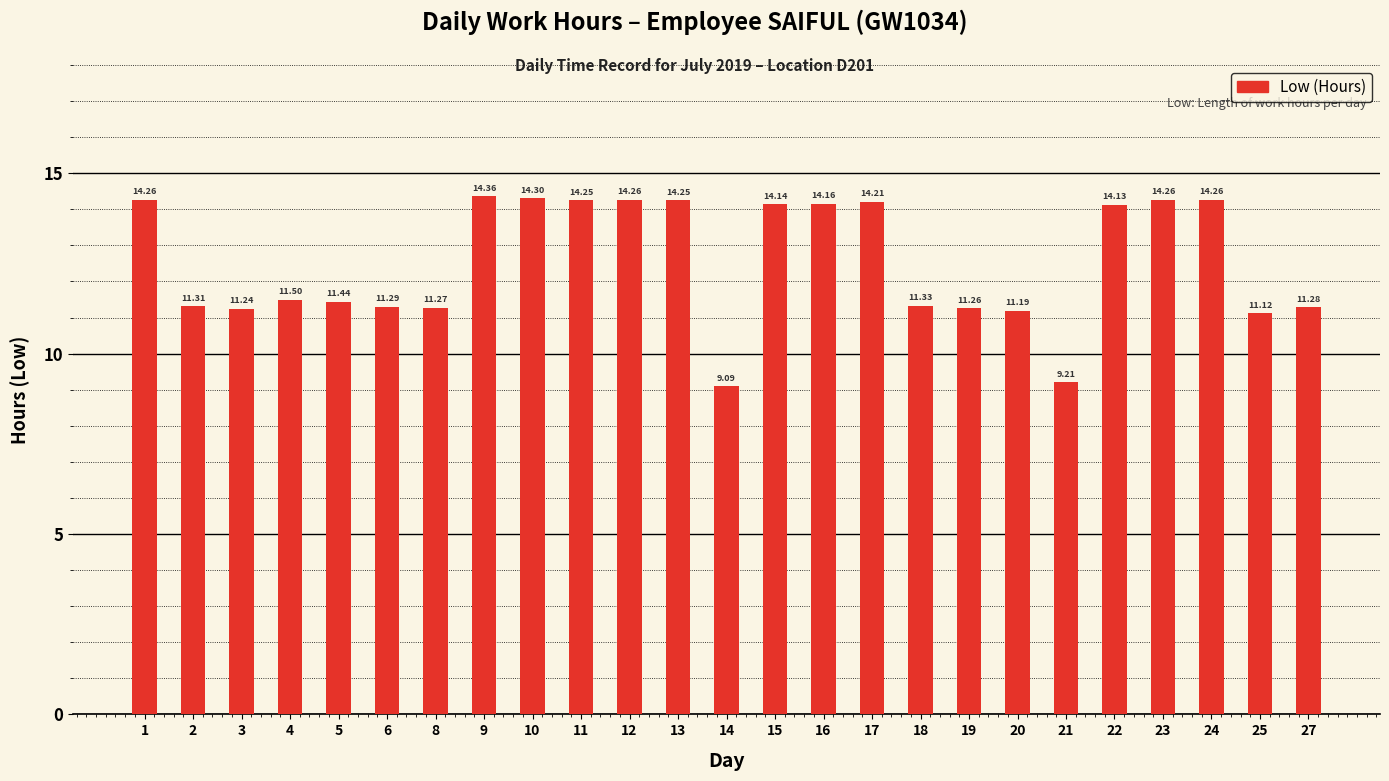

Where does the data first go above 11?

1